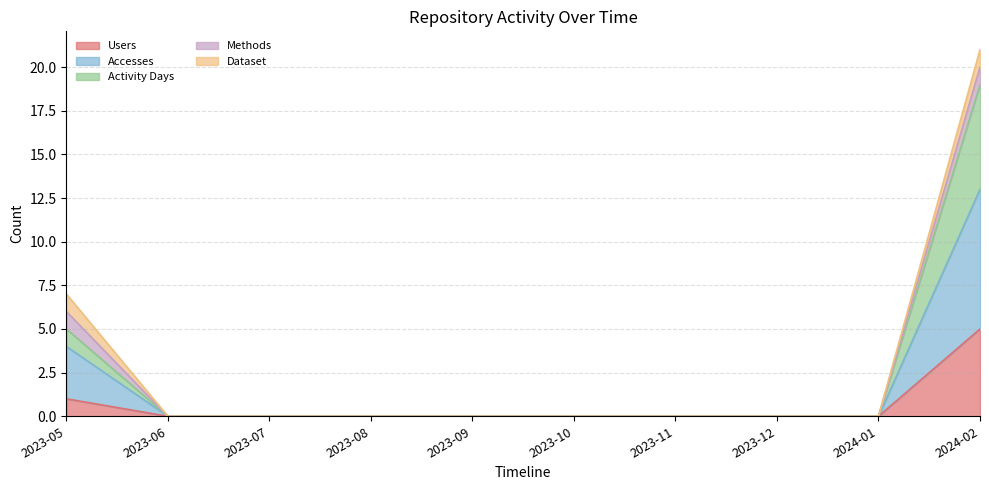

Is the value of Users at 2023-10 greater than the value of Accesses at 2023-12?

No